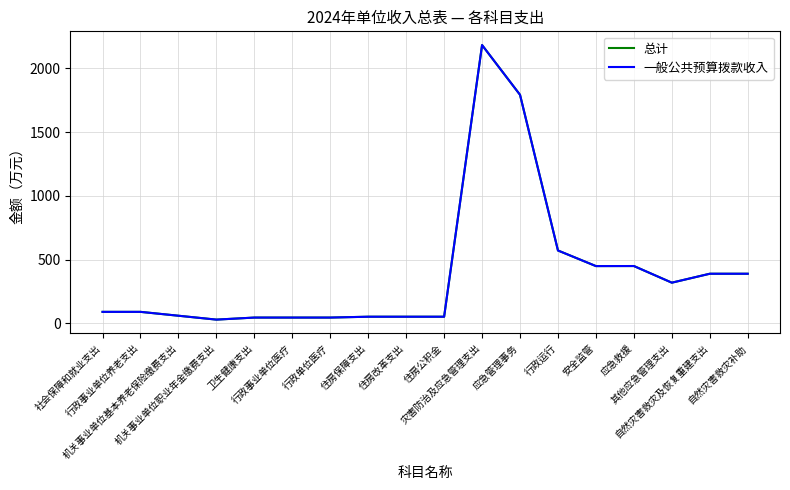

Where does the 总计 series first go above 91?

社会保障和就业支出